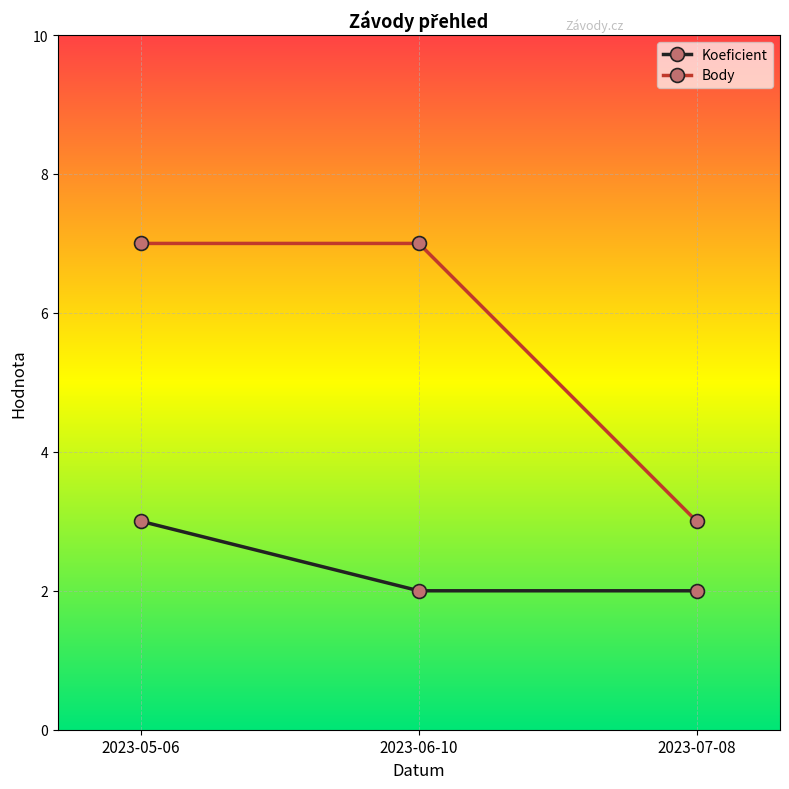

What is the difference between the highest and lowest values at 2023-07-08?

1